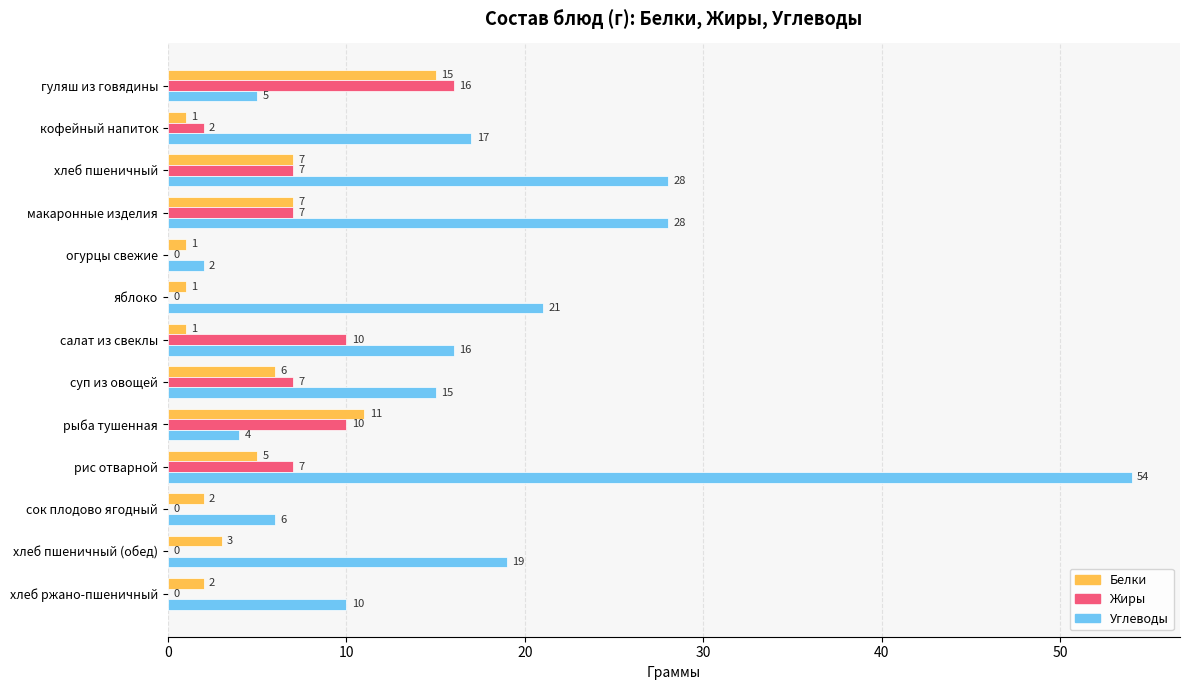

Which series changed the most between хлеб пшеничный and хлеб пшеничный (обед)?

Углеводы